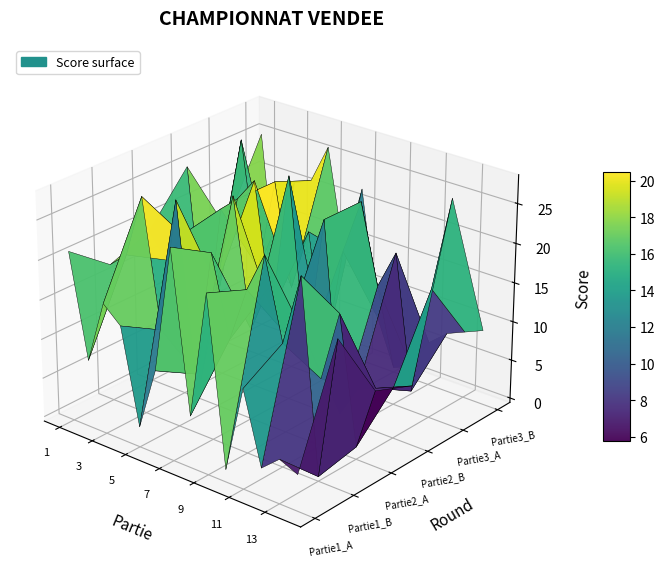

Reading left to right, what are all the values shown in this chart?

Partie1_A: 1=21	2=8	3=16	4=14	5=2	6=10	7=26	8=6	9=22	10=1	11=12	12=3	13=5	14=4
Partie1_B: 1=17	2=19	3=27	4=11	5=28	6=7	7=23	8=13	9=20	10=25	11=15	12=24	13=0	14=18
Partie2_A: 1=19	2=16	3=20	4=2	5=15	6=27	7=11	8=17	9=12	10=13	11=8	12=17	13=1	14=9
Partie2_B: 1=25	2=3	3=21	4=23	5=26	6=10	7=28	8=6	9=24	10=0	11=4	12=5	13=6	14=7
Partie3_A: 1=15	2=27	3=11	4=23	5=10	6=18	7=3	8=17	9=24	10=14	11=19	12=2	13=16	14=28
Partie3_B: 1=25	2=4	3=20	4=21	5=26	6=13	7=22	8=6	9=0	10=1	11=5	12=7	13=8	14=9